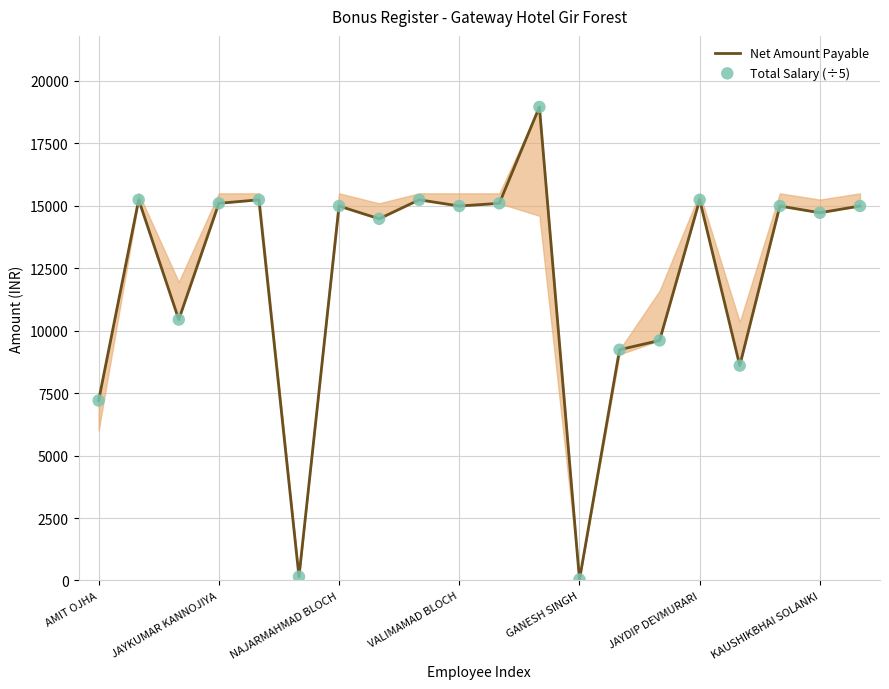

What are all the series names shown in the legend?

Net Amount Payable, Total Salary (÷5)